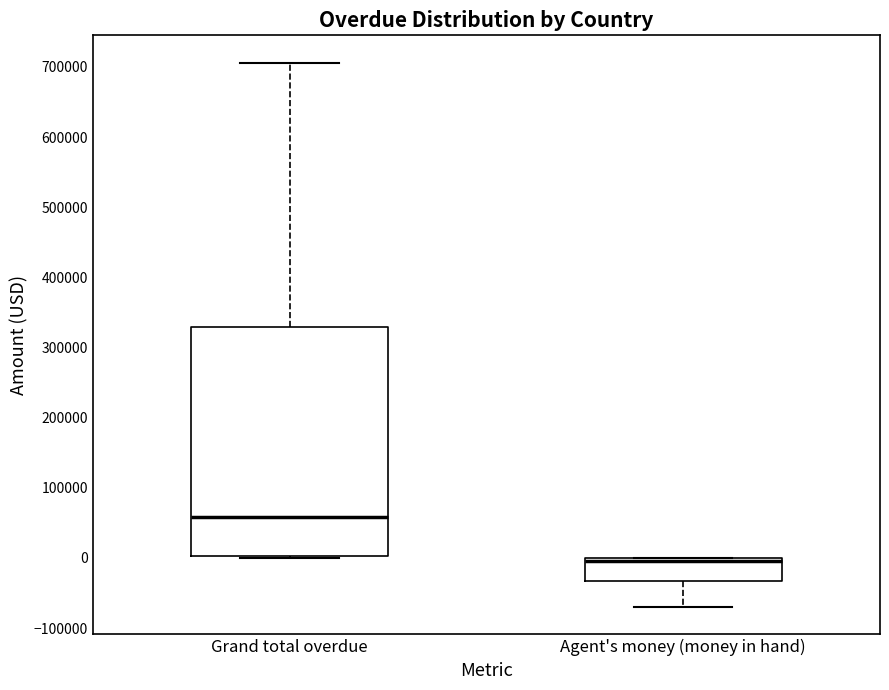

Where is the lower edge of the box for Agent's money (money in hand) on the y-axis? The values are not printed on the chart, so give them approximately, as read against the axis.

-30000